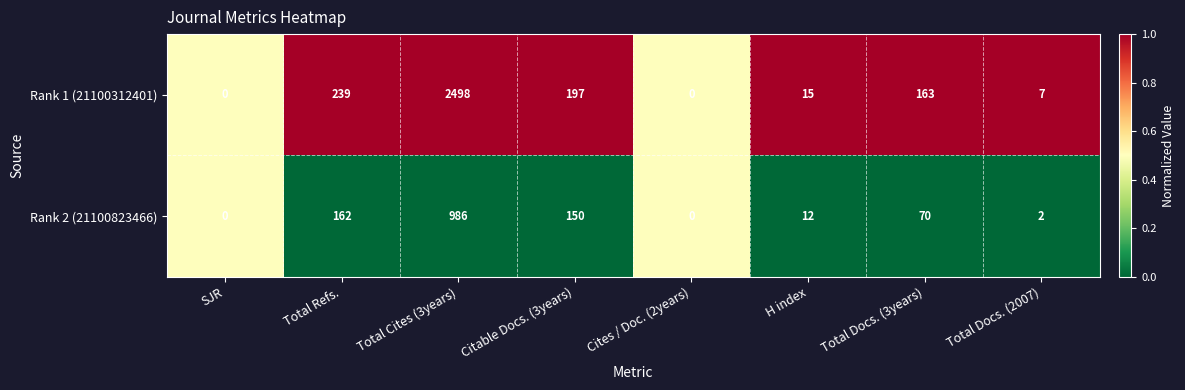

Which category has the highest value across all series?

Total Cites (3years)